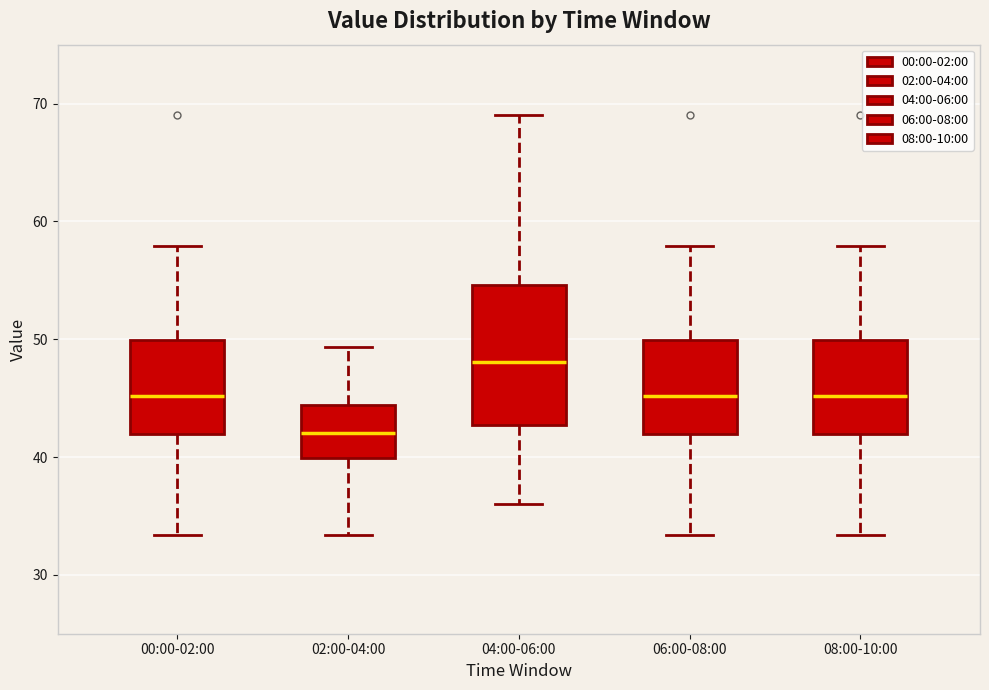

Which box is the tallest, from its lower edge to its upper edge?

04:00-06:00